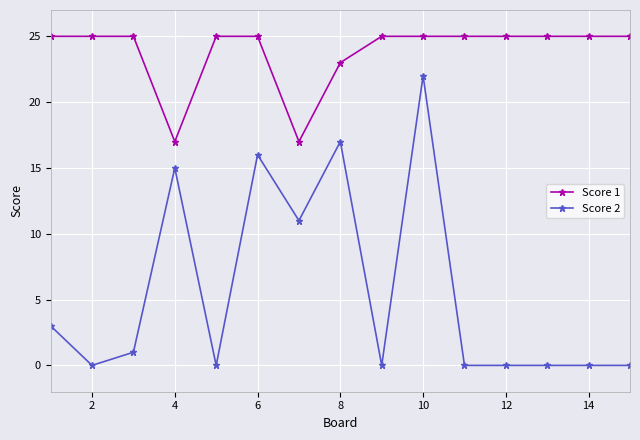

List the series in order of their peak value, highest first.

Score 1, Score 2